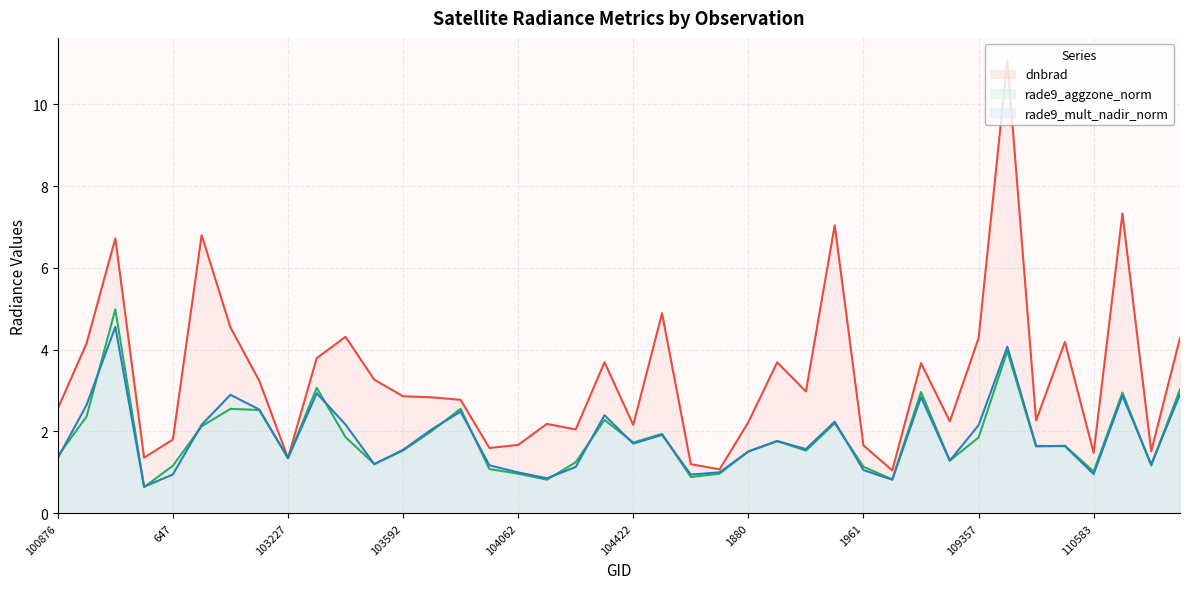

After their last crossing, which series has the higher values: rade9_aggzone_norm or rade9_mult_nadir_norm?

rade9_aggzone_norm